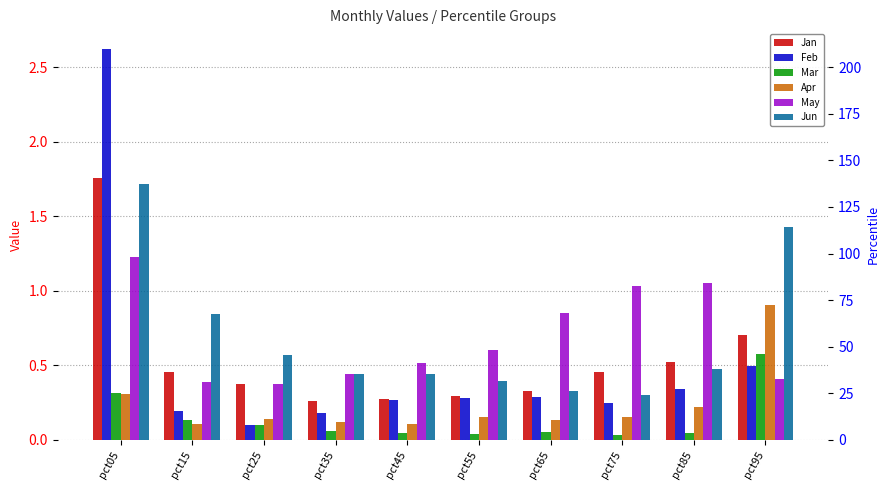

What is the lowest value of the May series?

0.4